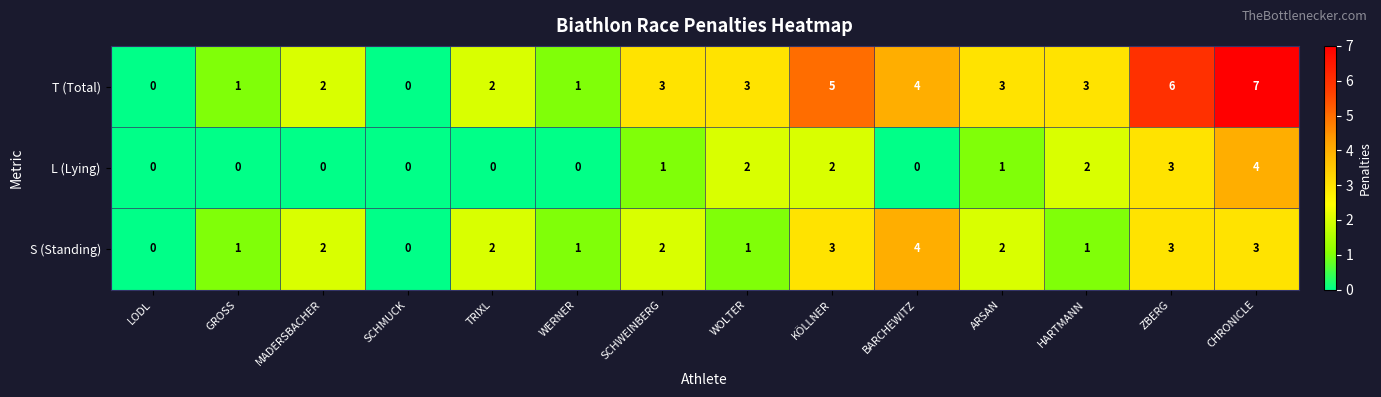

Which series has the widest spread of values?

T (Total)